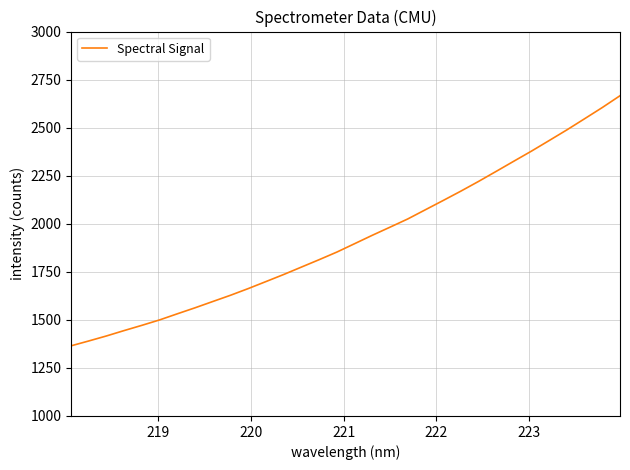

What is the maximum value shown in the chart?

2666.1